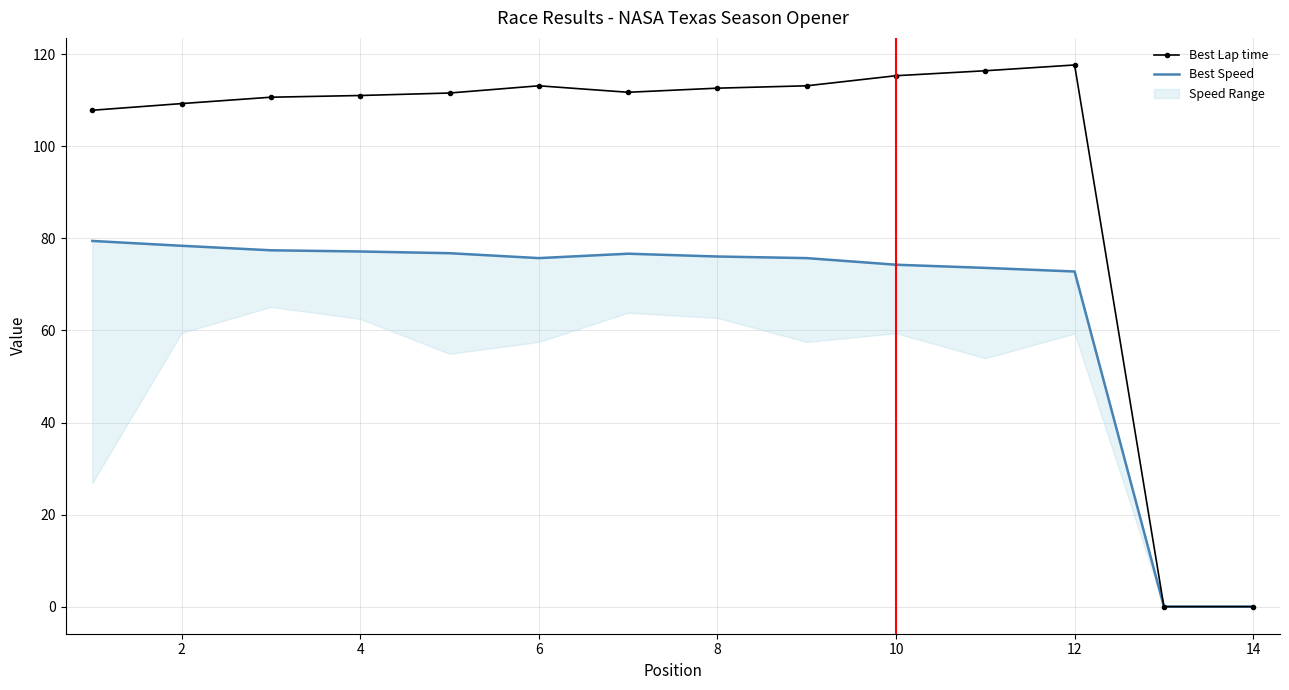

The value of Best Lap time at 8 is 186.6. True or false?

False